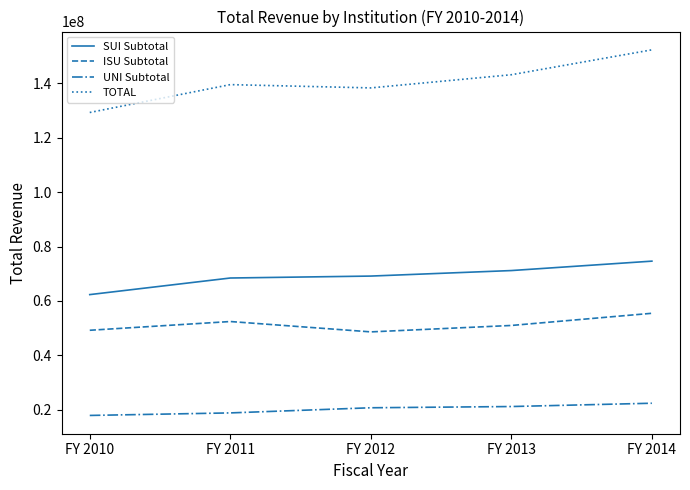

The value of SUI Subtotal at FY 2010 is 104737307. True or false?

False